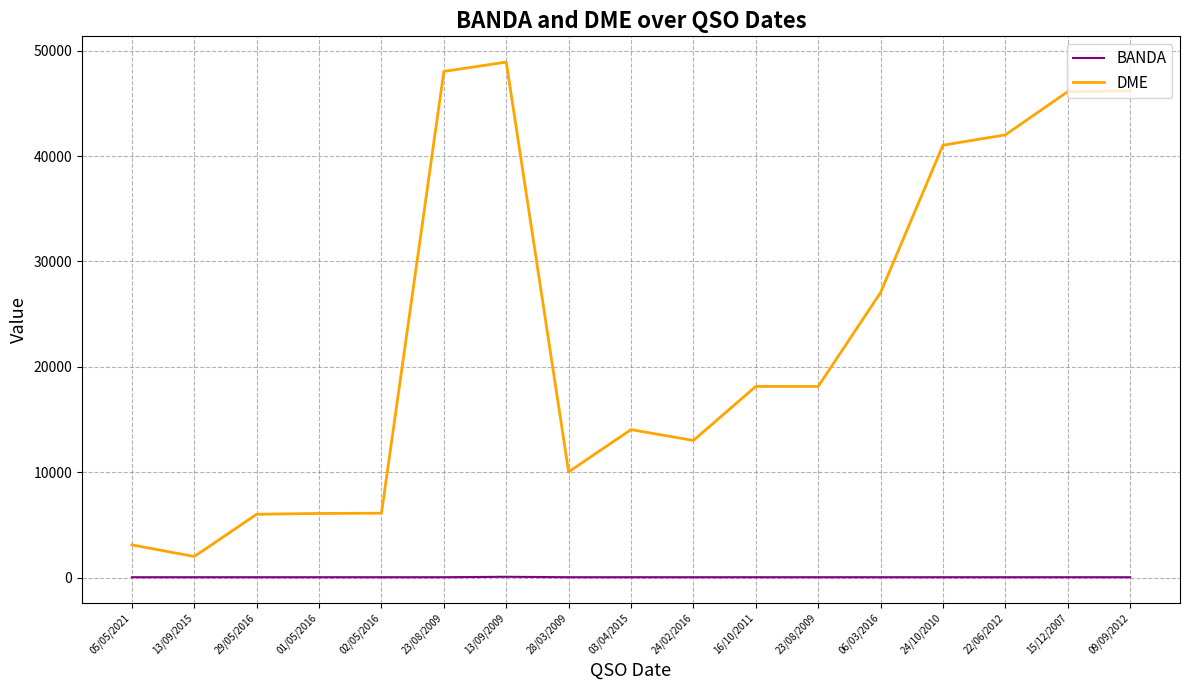

What is the label of the 14th point from the left?

24/10/2010